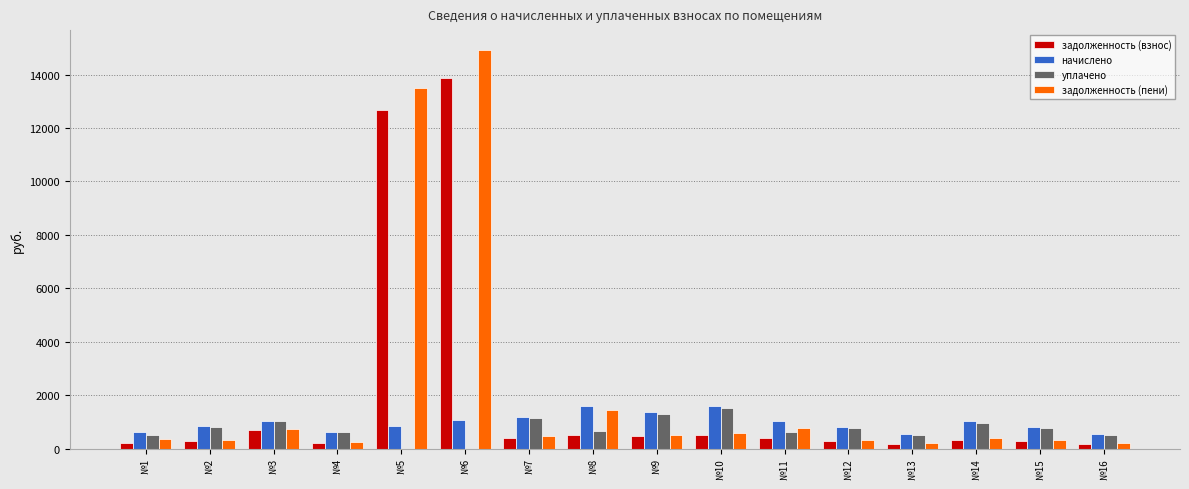

How many values in the задолженность (пени) series exceed 450?

8